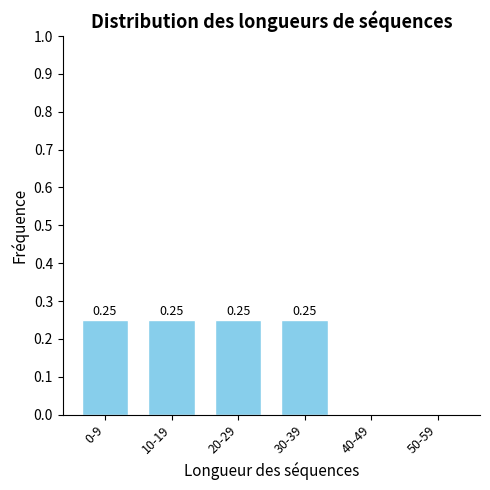

What is the sum of all values?

1.0